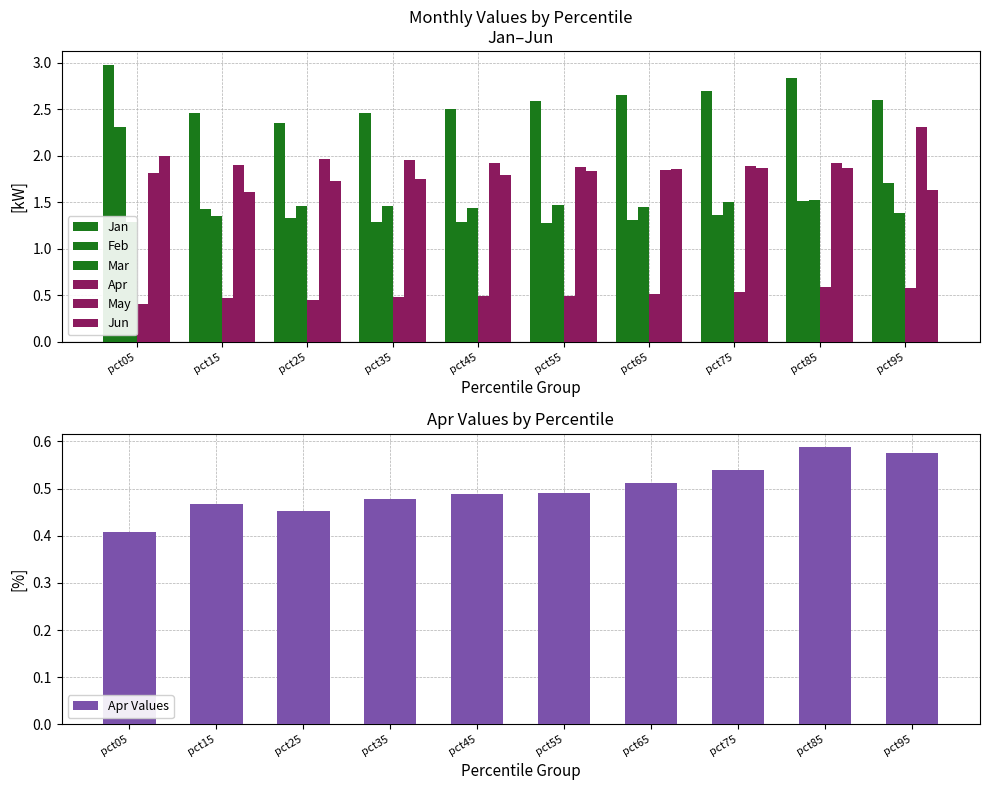

Is the value of Jun at pct45 greater than the value of May at pct55?

No